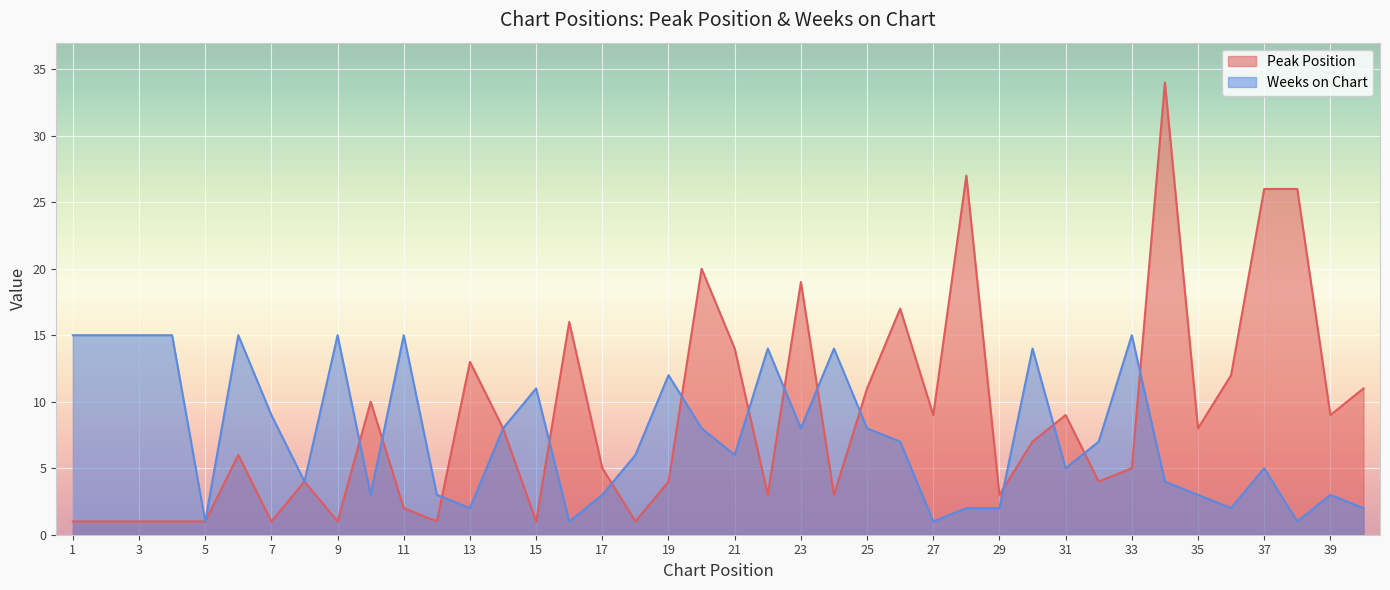

Is it true that Peak Position equals 1 at 33?

False